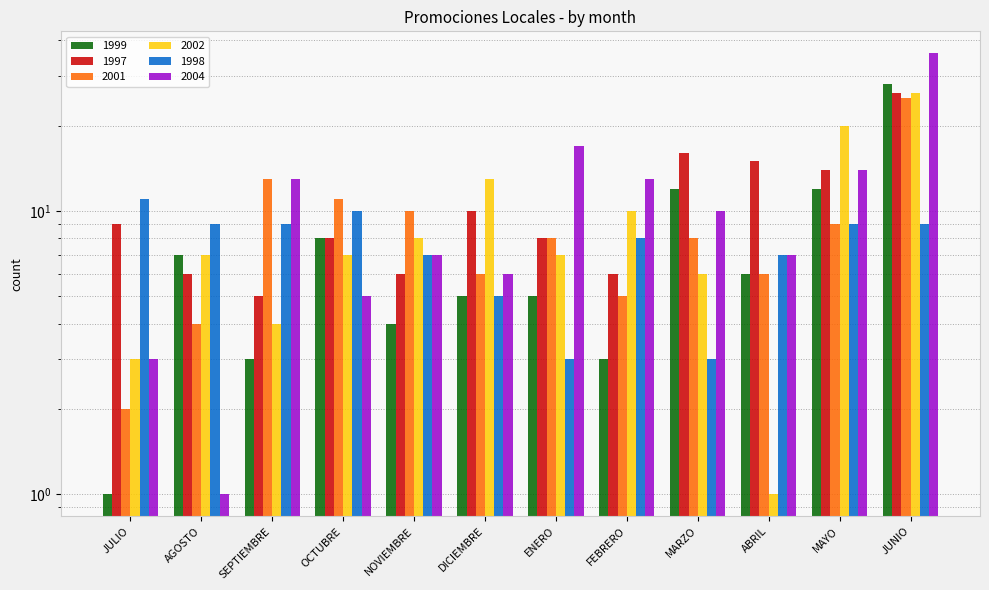

At which label does 1999 first exceed 6?

AGOSTO